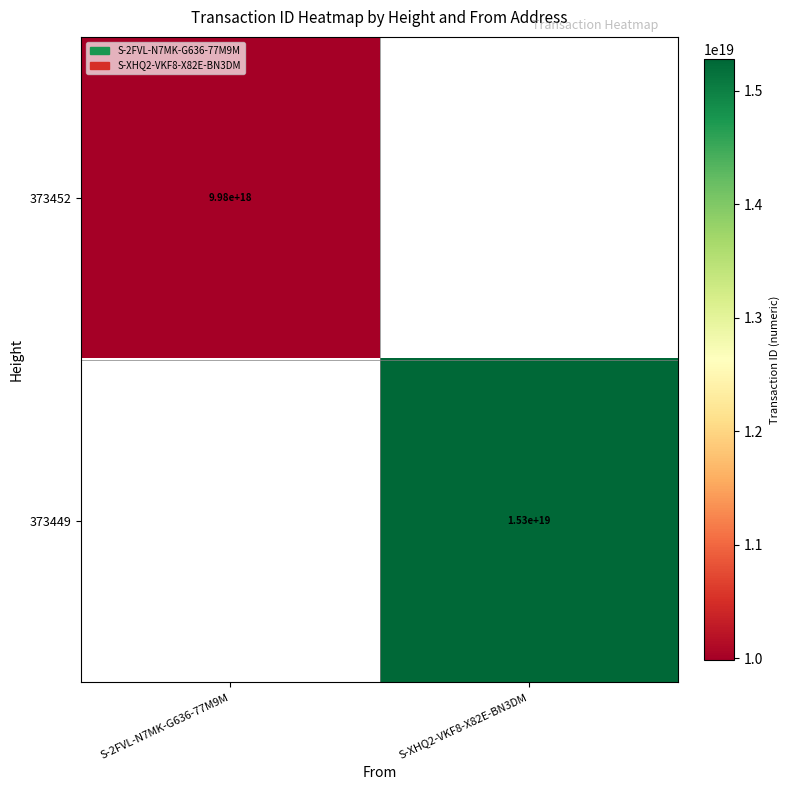

The 373452 series shows 14962047782600165376 at S-2FVL-N7MK-G636-77M9M. True or false?

False